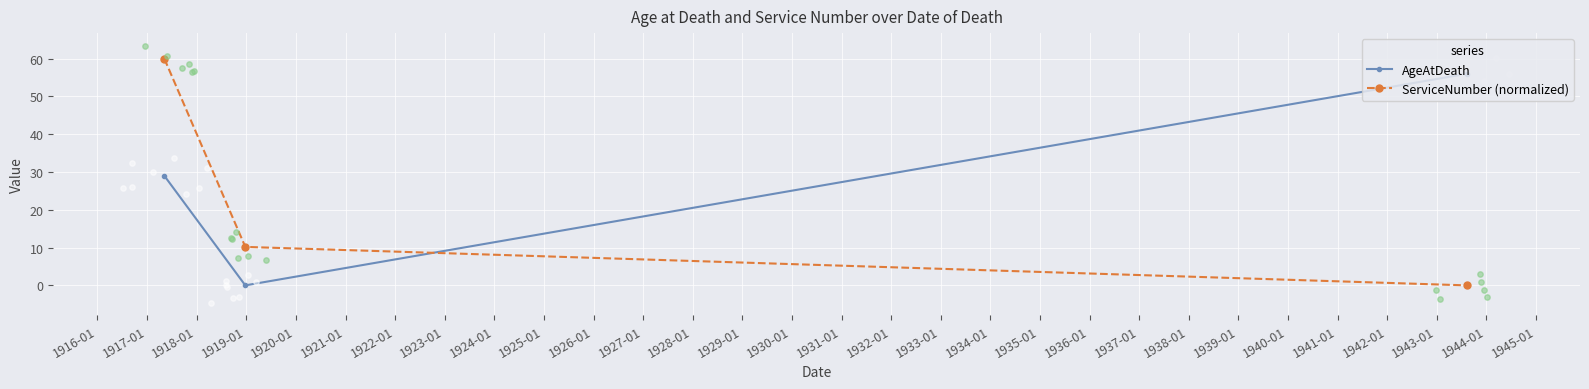

Which series reaches the minimum Y coordinate?

AgeAtDeath